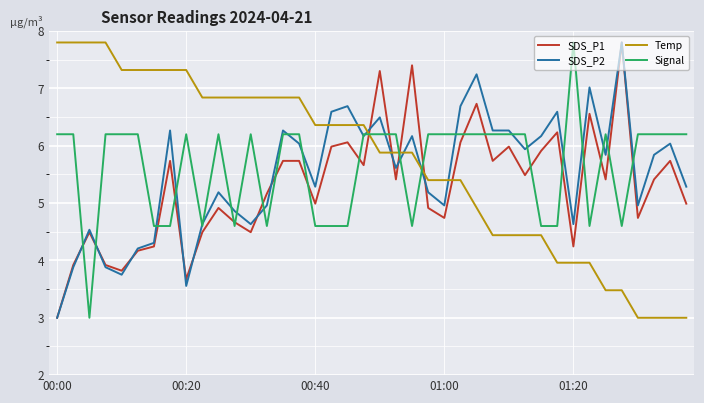

What is the smallest value displayed?

3.0